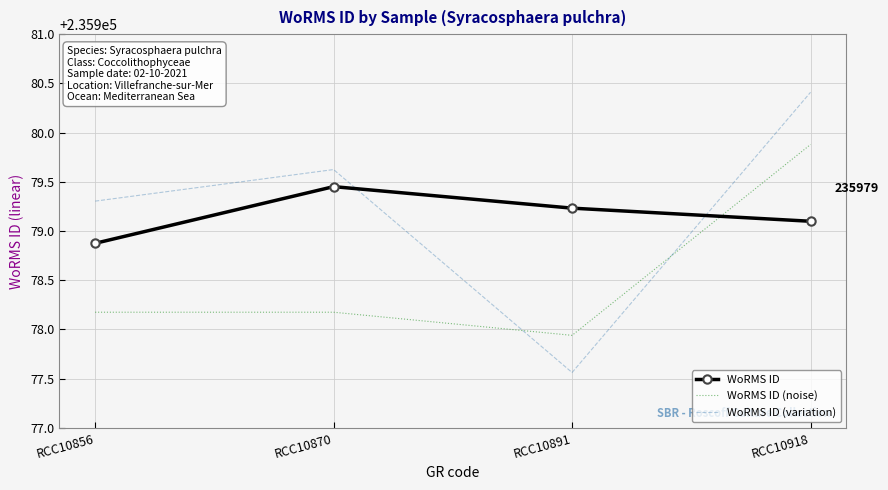

Which series has the widest spread of values?

WoRMS ID (variation)